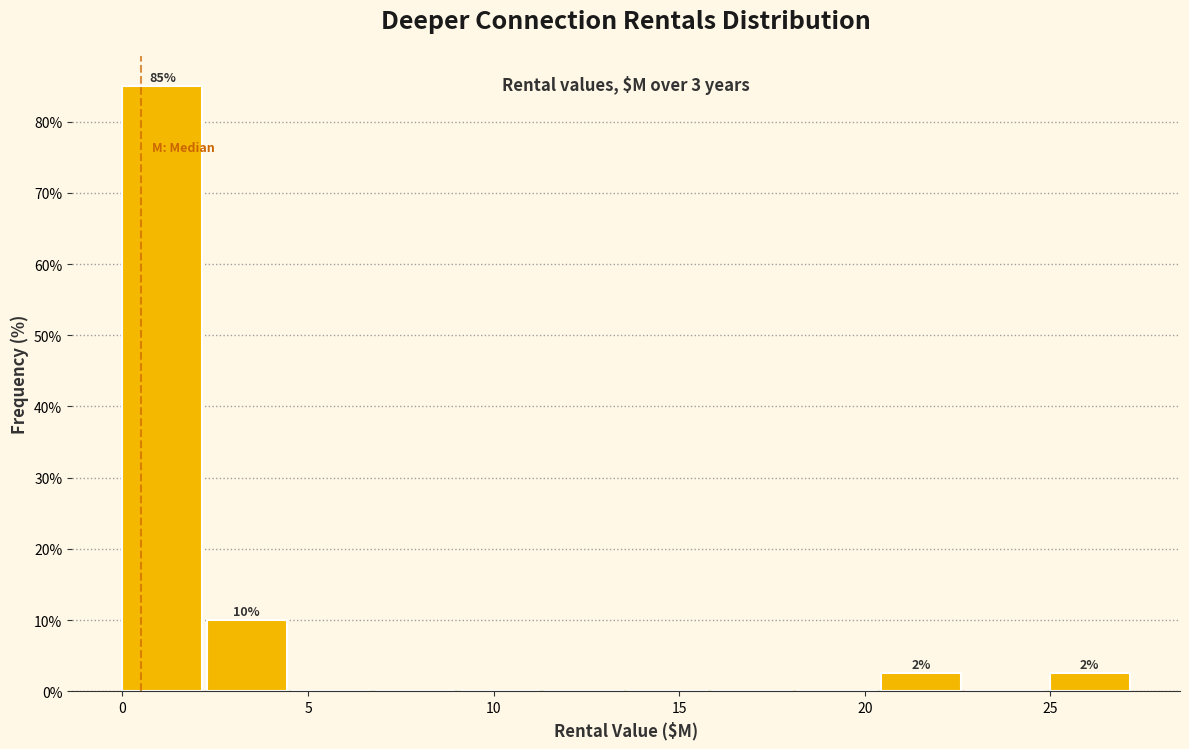

Which range on the x-axis has the tallest bar?

0.0 to 2.5